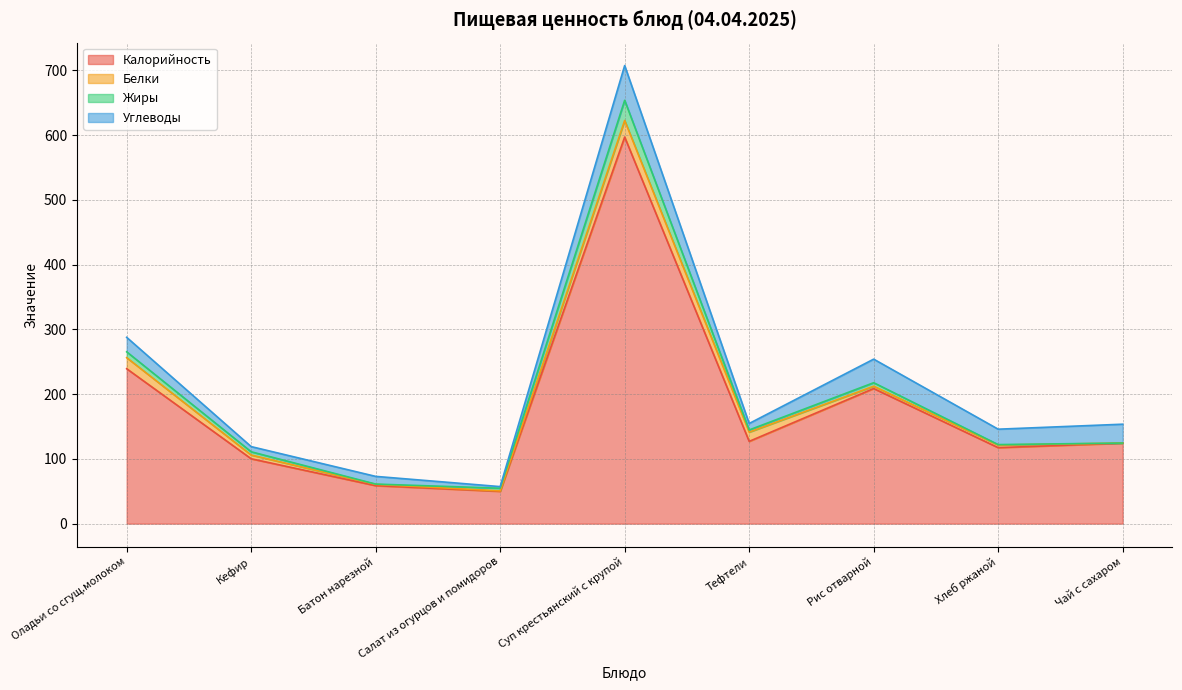

True or false: Калорийность and Углеводы cross at least once.

False